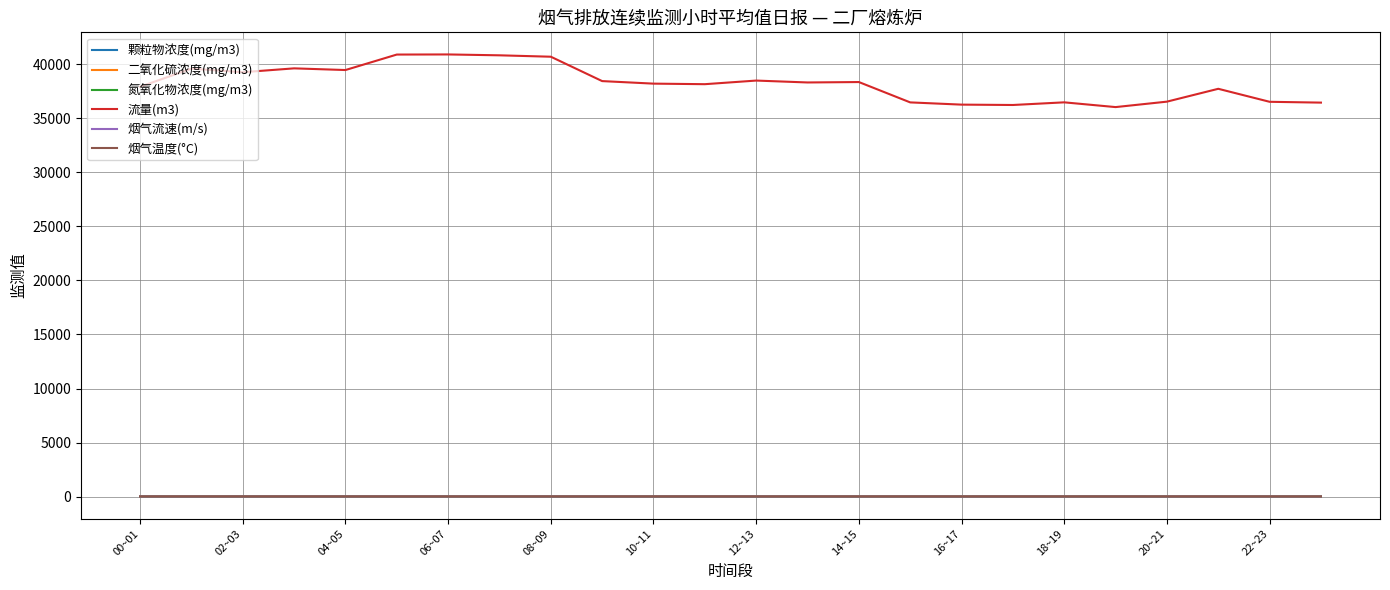

What is the maximum value shown in the chart?

40903.0